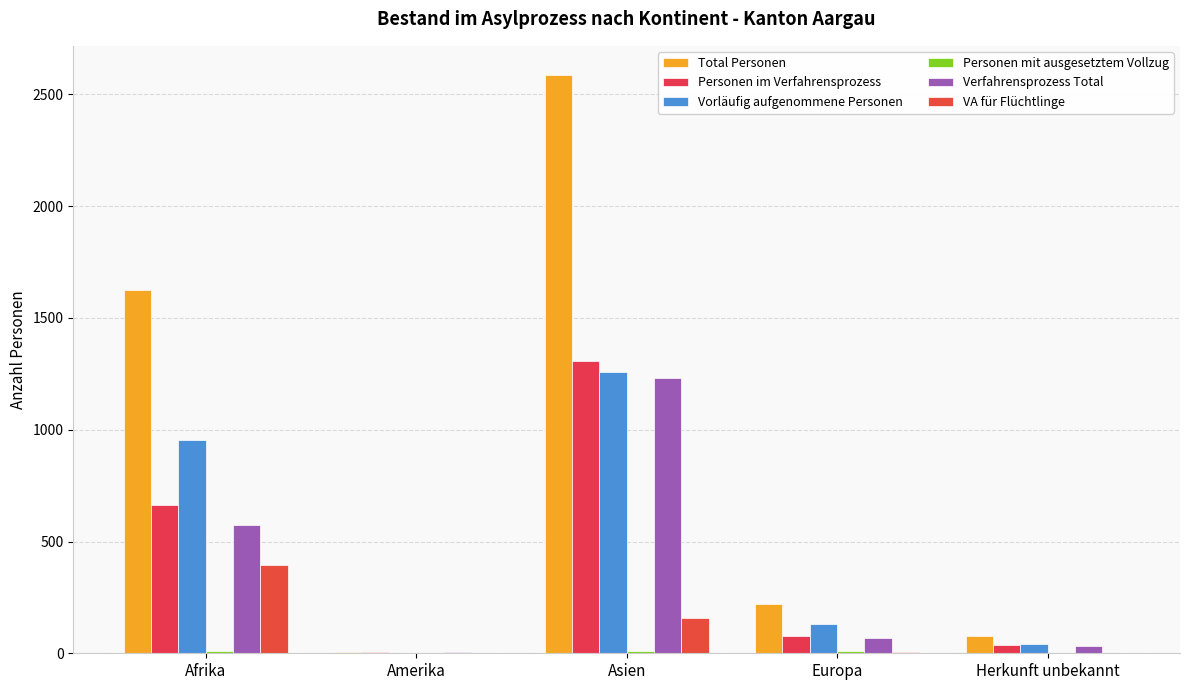

The Vorläufig aufgenommene Personen series shows 2 at Amerika. True or false?

True